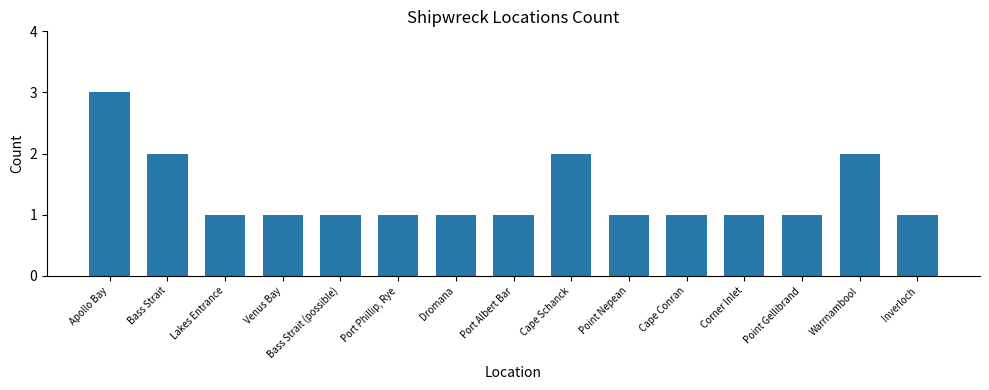

Is it true that the value at Cape Schanck is 3?

False